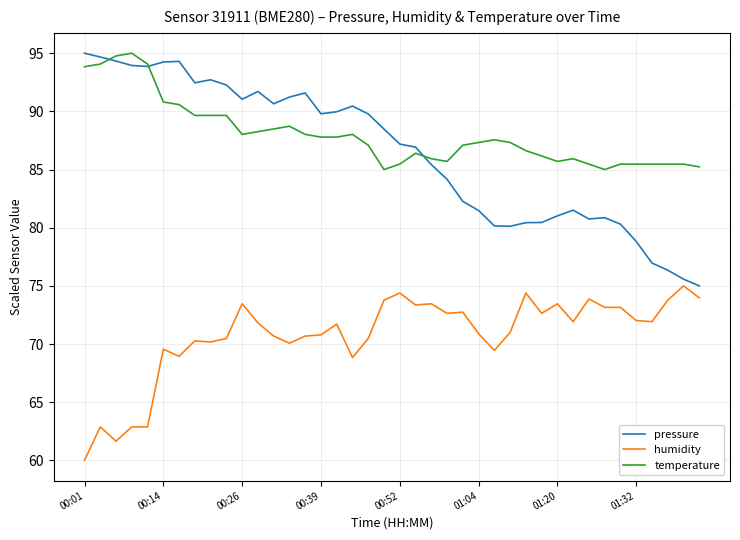

How many distinct data groups are displayed?

3